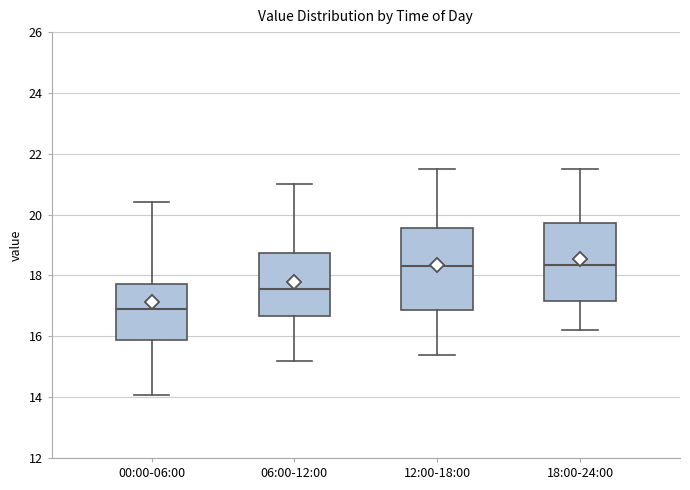

Reading left to right, transcribe this box plot: for each box, give where its median line is, the range the box spans, and where its two whiskers end, as read against the y-axis. The values are not printed on the chart, so give them approximately, as read against the axis.

00:00-06:00: median 17.0, box 15.8 to 17.8, whiskers 14.0 to 20.4
06:00-12:00: median 17.6, box 16.6 to 18.8, whiskers 15.2 to 21.0
12:00-18:00: median 18.4, box 16.8 to 19.6, whiskers 15.4 to 21.6
18:00-24:00: median 18.4, box 17.2 to 19.8, whiskers 16.2 to 21.6